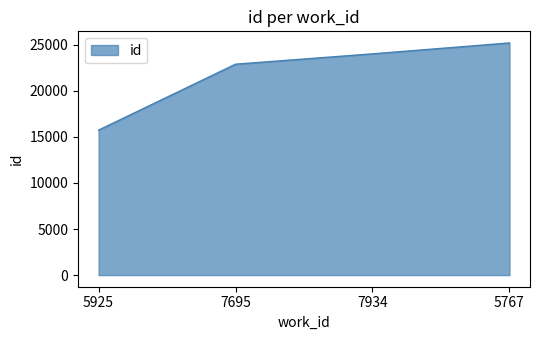

What is the difference between the maximum and minimum values?

9459